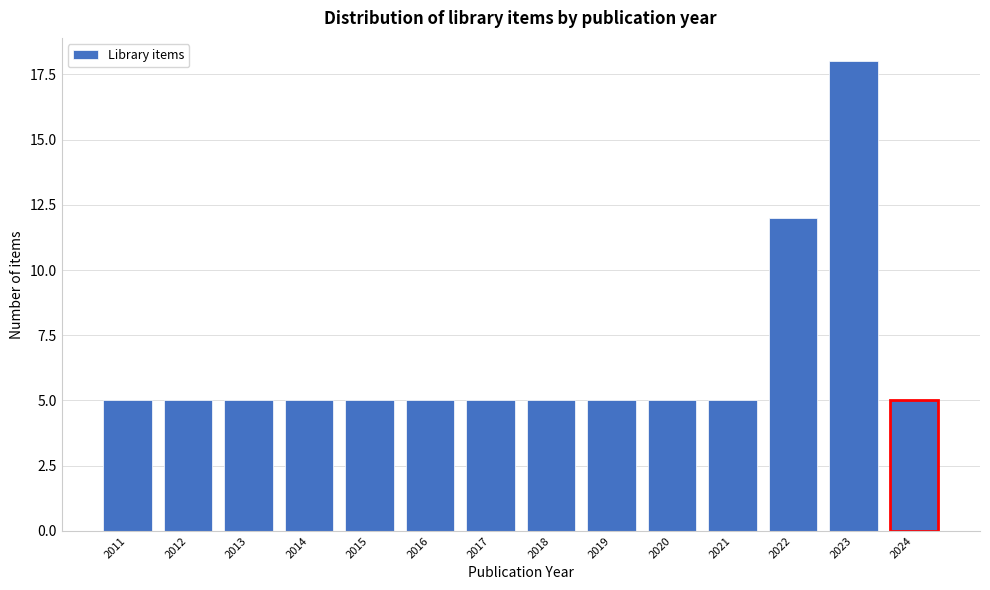

Reading right to left, list all the values displayed in this chart.

5	18	12	5	5	5	5	5	5	5	5	5	5	5